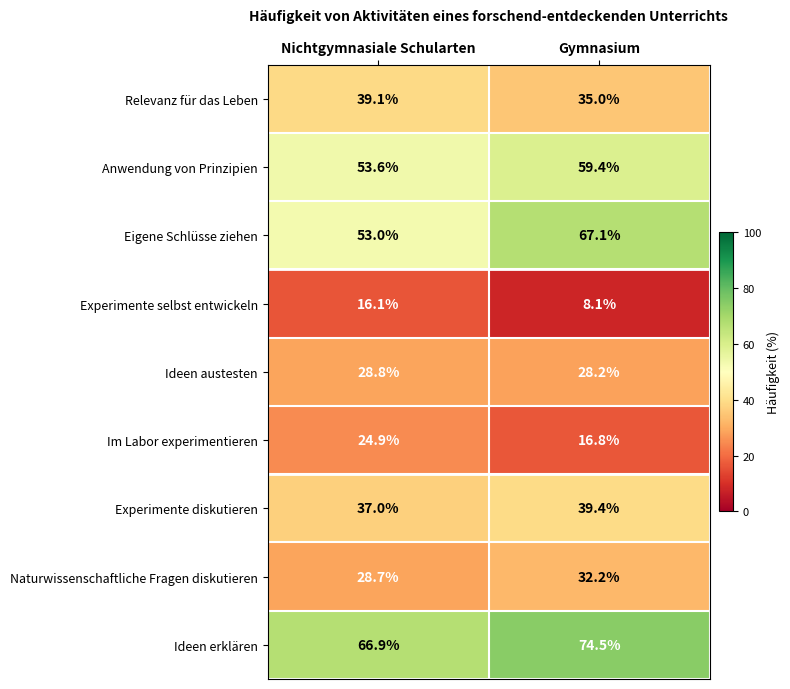

Reading right to left, transcribe all the data shown in this chart.

Relevanz für das Leben: 35.0	39.1
Anwendung von Prinzipien: 59.4	53.6
Eigene Schlüsse ziehen: 67.1	53.0
Experimente selbst entwickeln: 8.1	16.1
Ideen austesten: 28.2	28.8
Im Labor experimentieren: 16.8	24.9
Experimente diskutieren: 39.4	37.0
Naturwissenschaftliche Fragen diskutieren: 32.2	28.7
Ideen erklären: 74.5	66.9